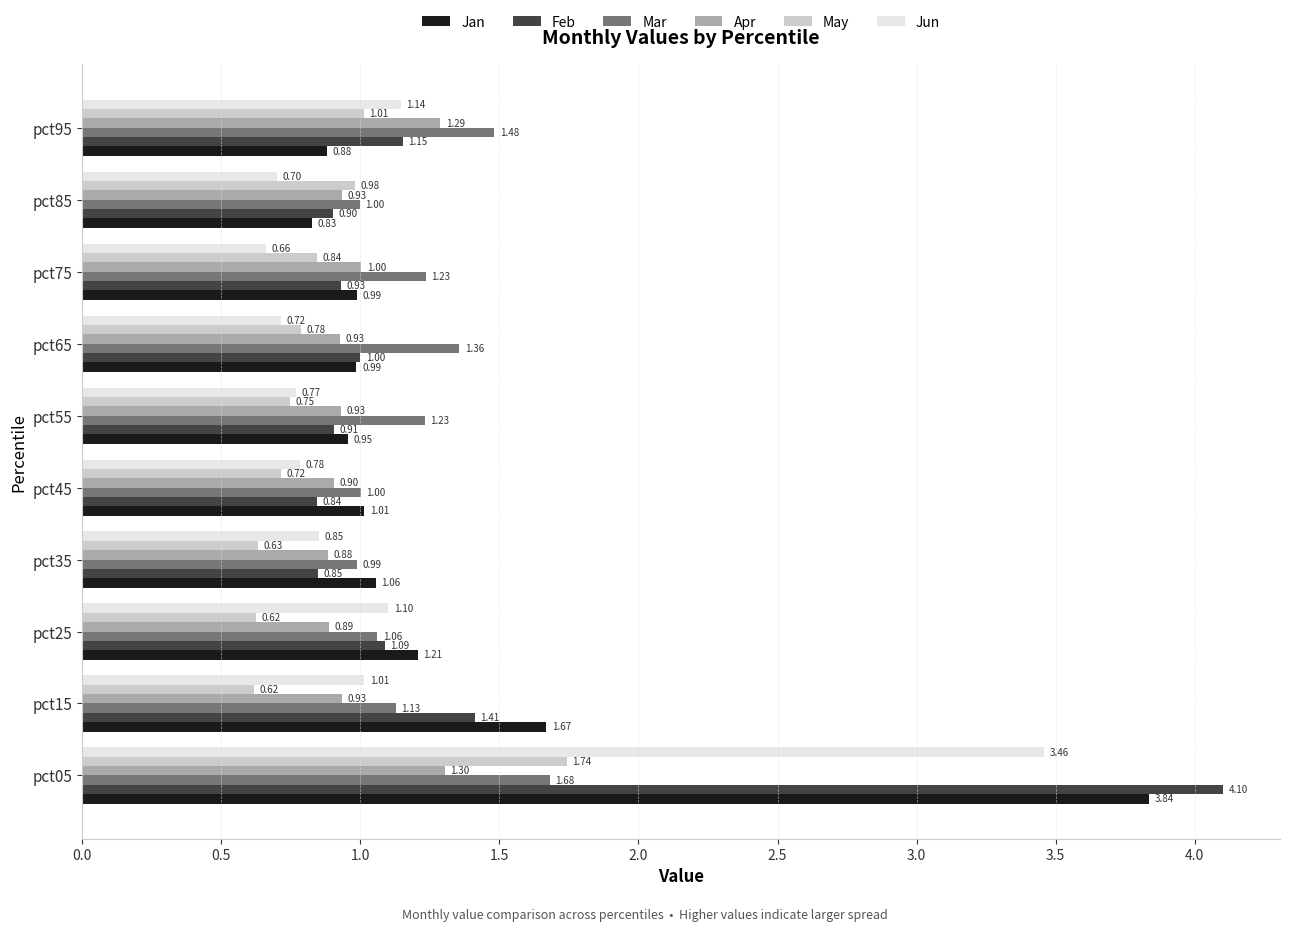

What is the difference between the second highest and minimum values in the Jun series?

0.5